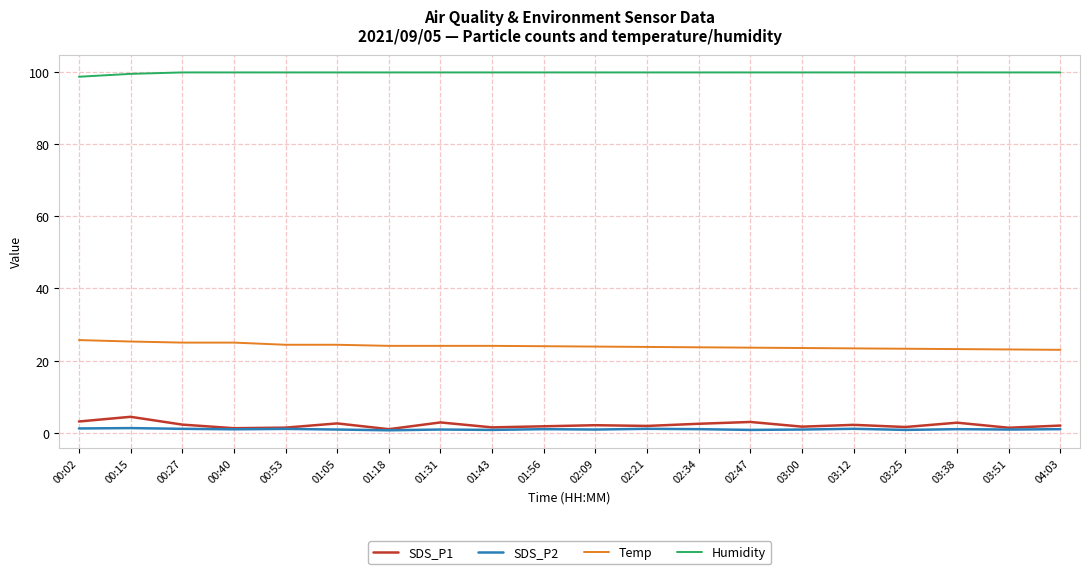

Which series has the largest total across all categories?

Humidity